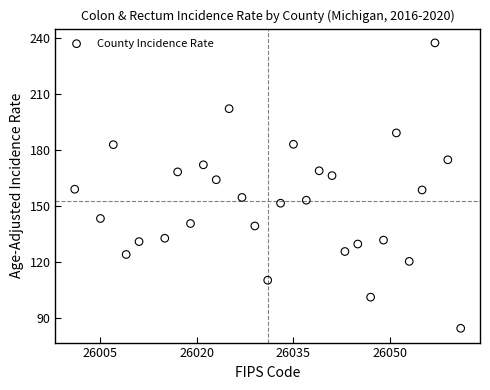

What is the range of Y values (max minus min)?

153.1